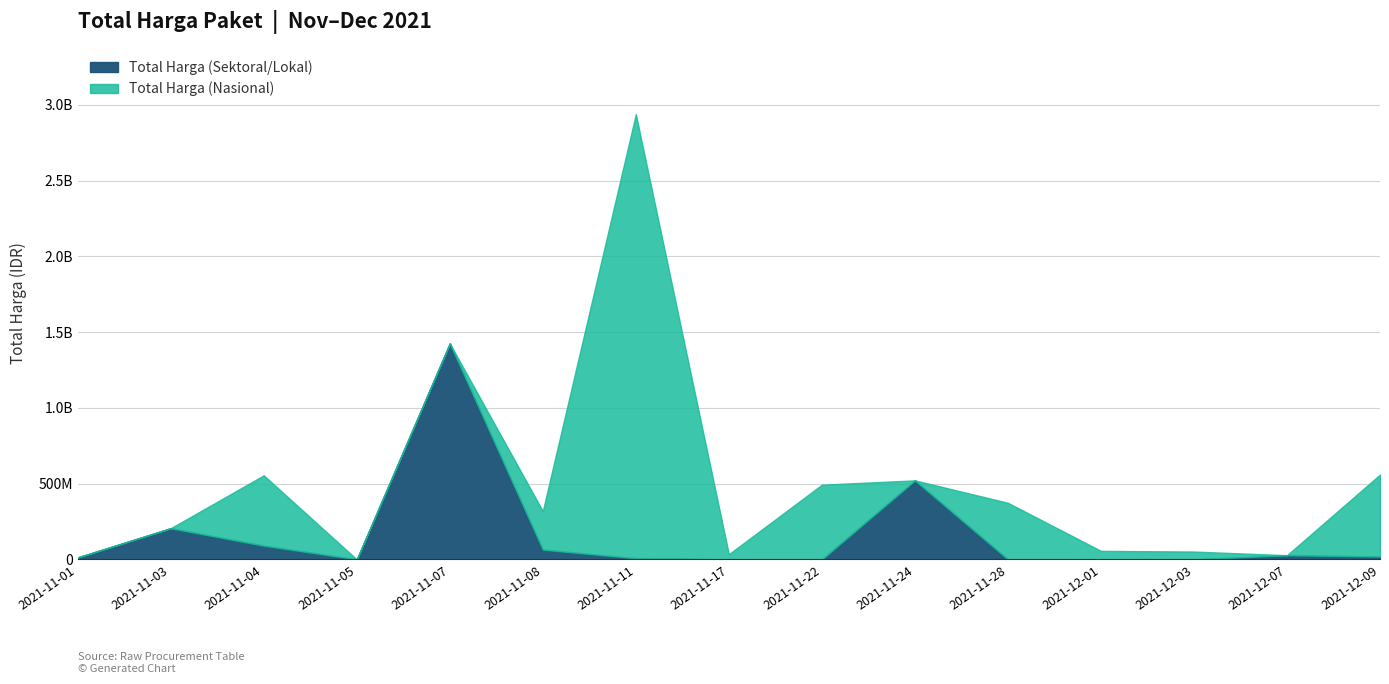

Does the chart have visible grid lines?

Yes